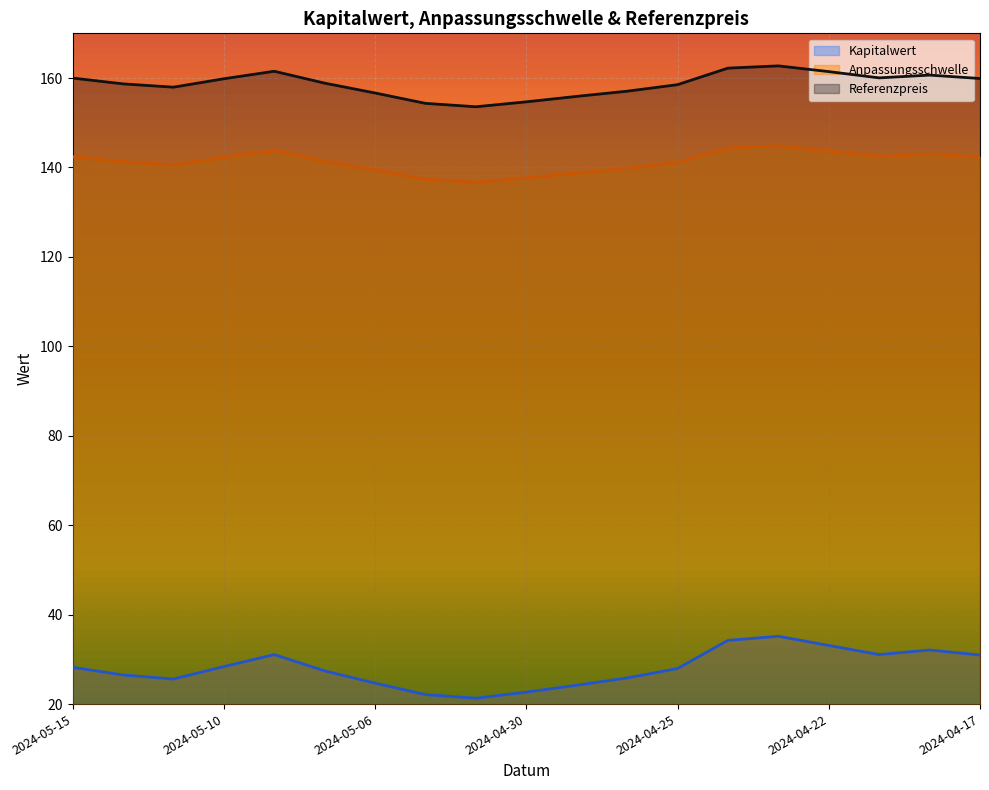

True or false: Anpassungsschwelle and Referenzpreis cross at least once.

False